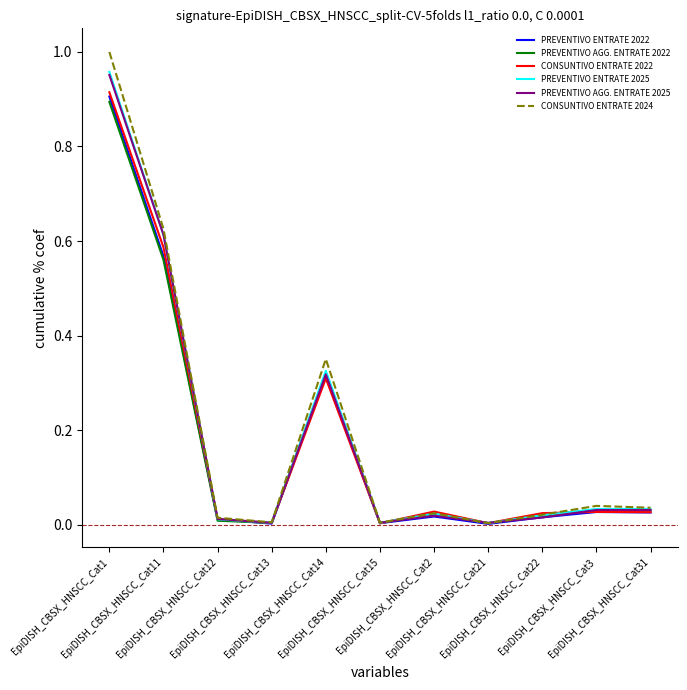

Which series has the largest range (max minus min)?

CONSUNTIVO ENTRATE 2024